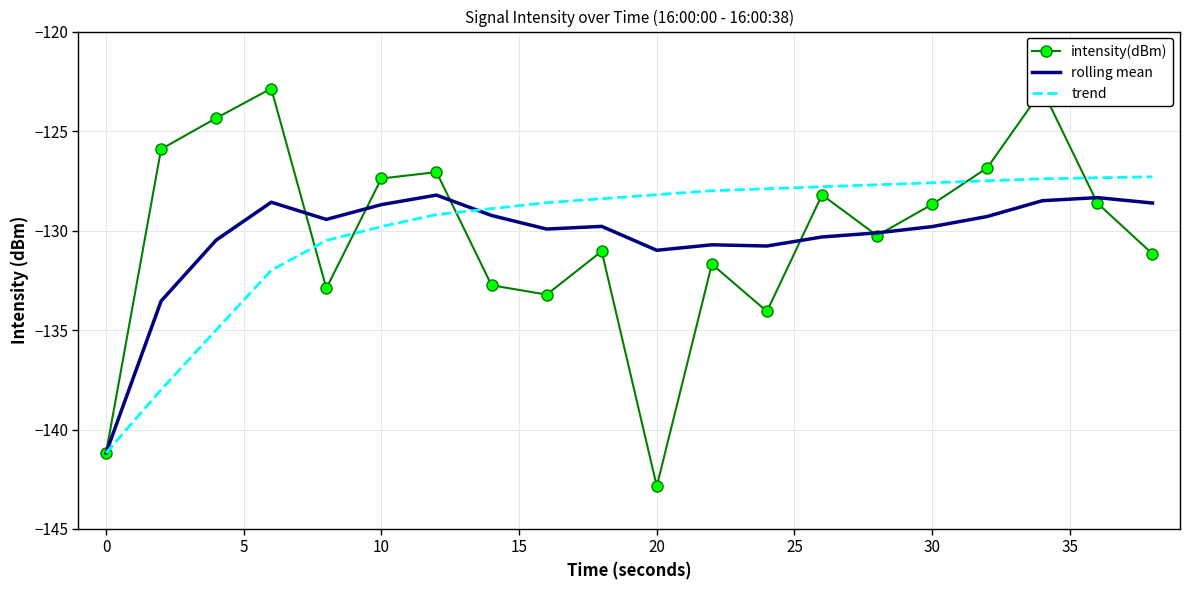

What is the smallest value displayed?

-142.9